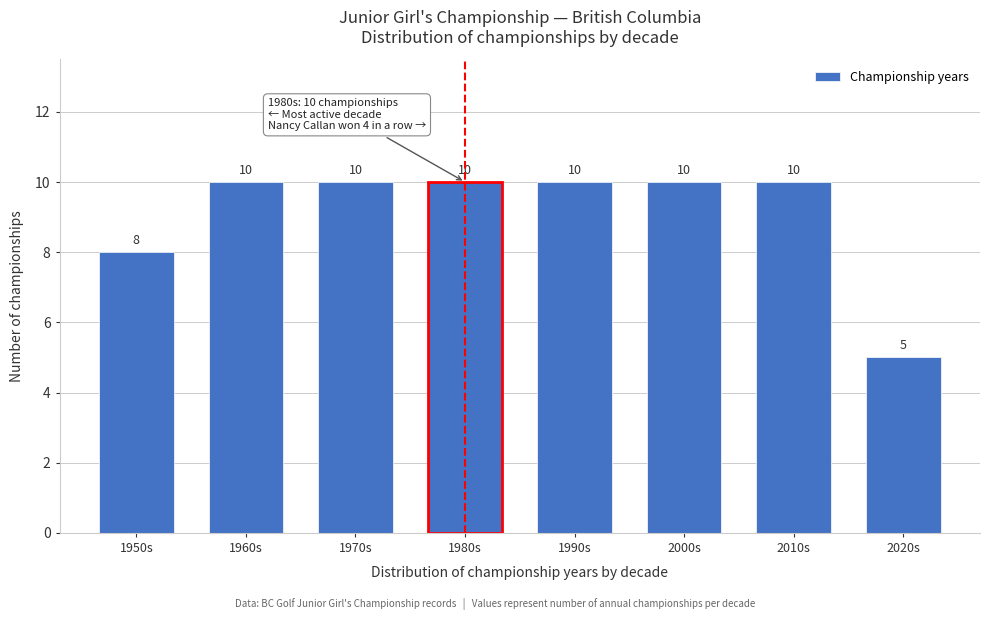

Reading right to left, what are all the values shown in this chart?

2020s=5	2010s=10	2000s=10	1990s=10	1980s=10	1970s=10	1960s=10	1950s=8